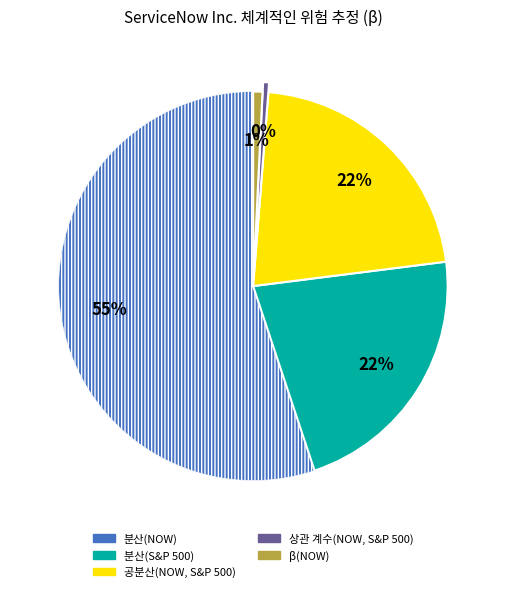

To the nearest percent, what portion does β(NOW) represent?

1%